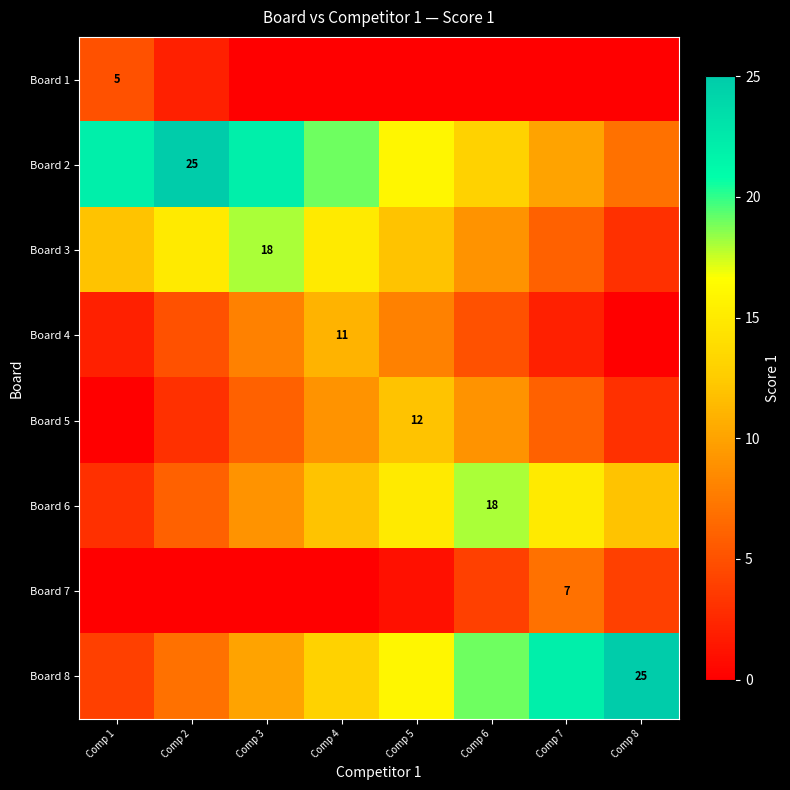

Count the number of categories in the chart.

8